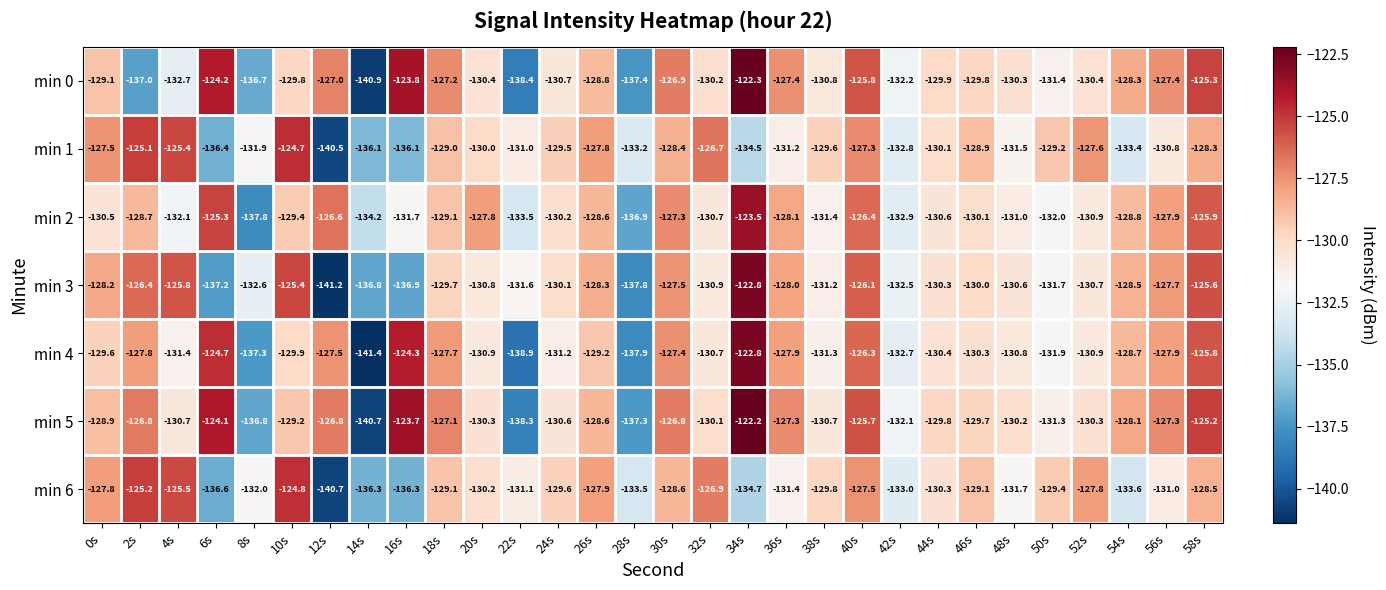

What is the maximum value shown in the chart?

-122.2